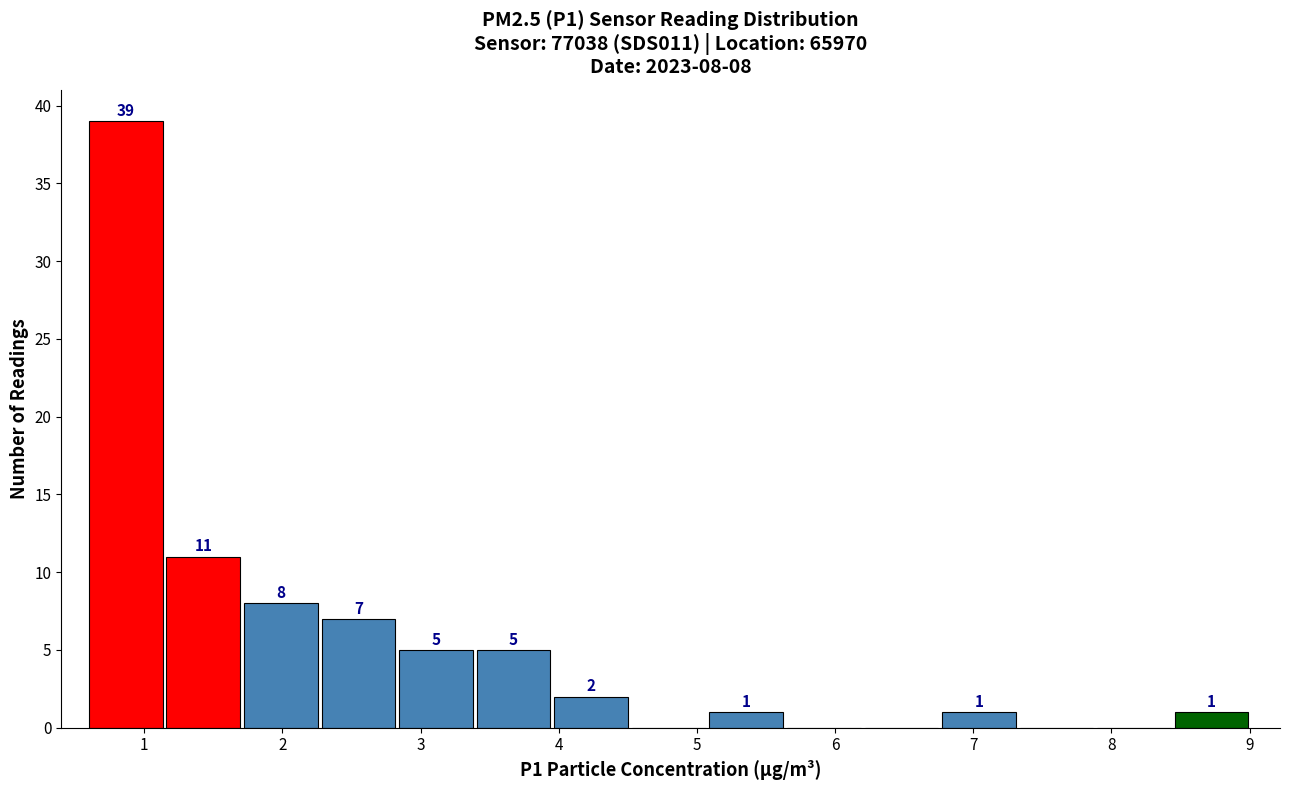

Over which range of the x-axis is the bar tallest?

0.6 to 1.2